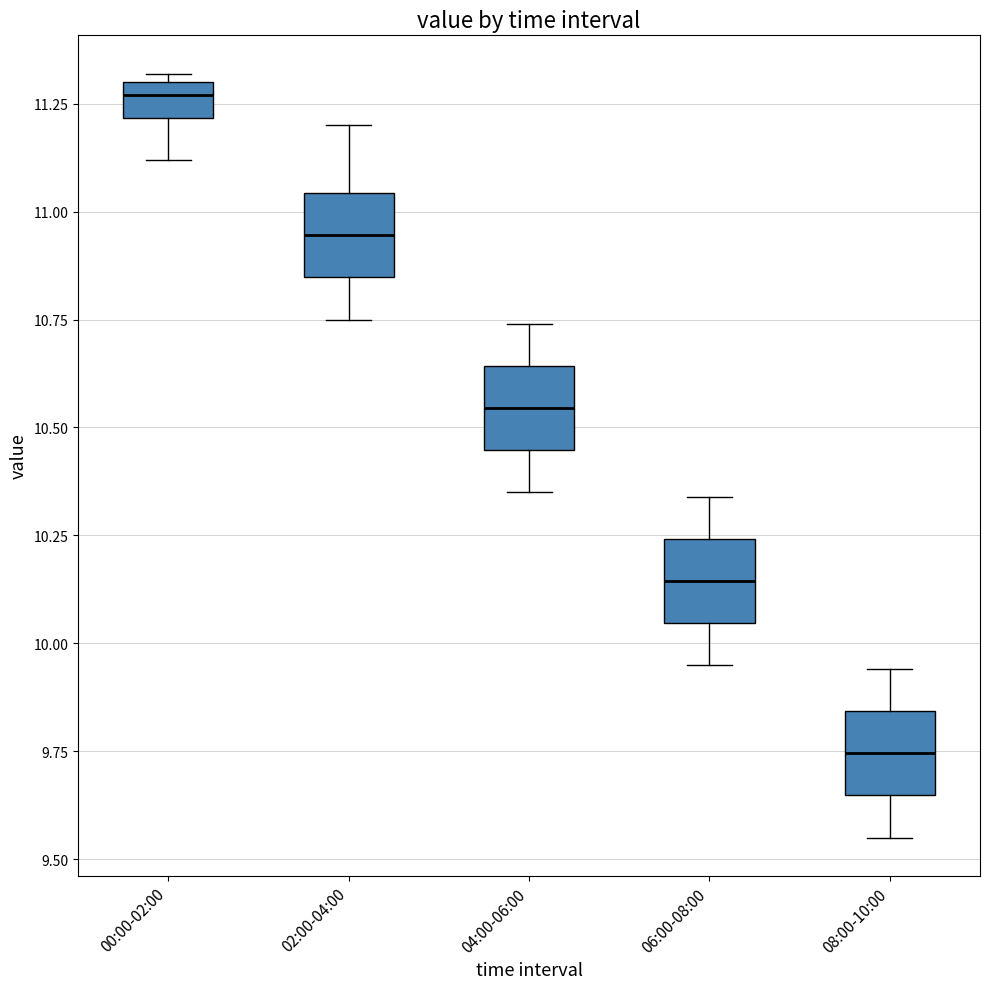

Where does the lower whisker of the box for 02:00-04:00 end on the y-axis? The values are not printed on the chart, so give them approximately, as read against the axis.

10.75